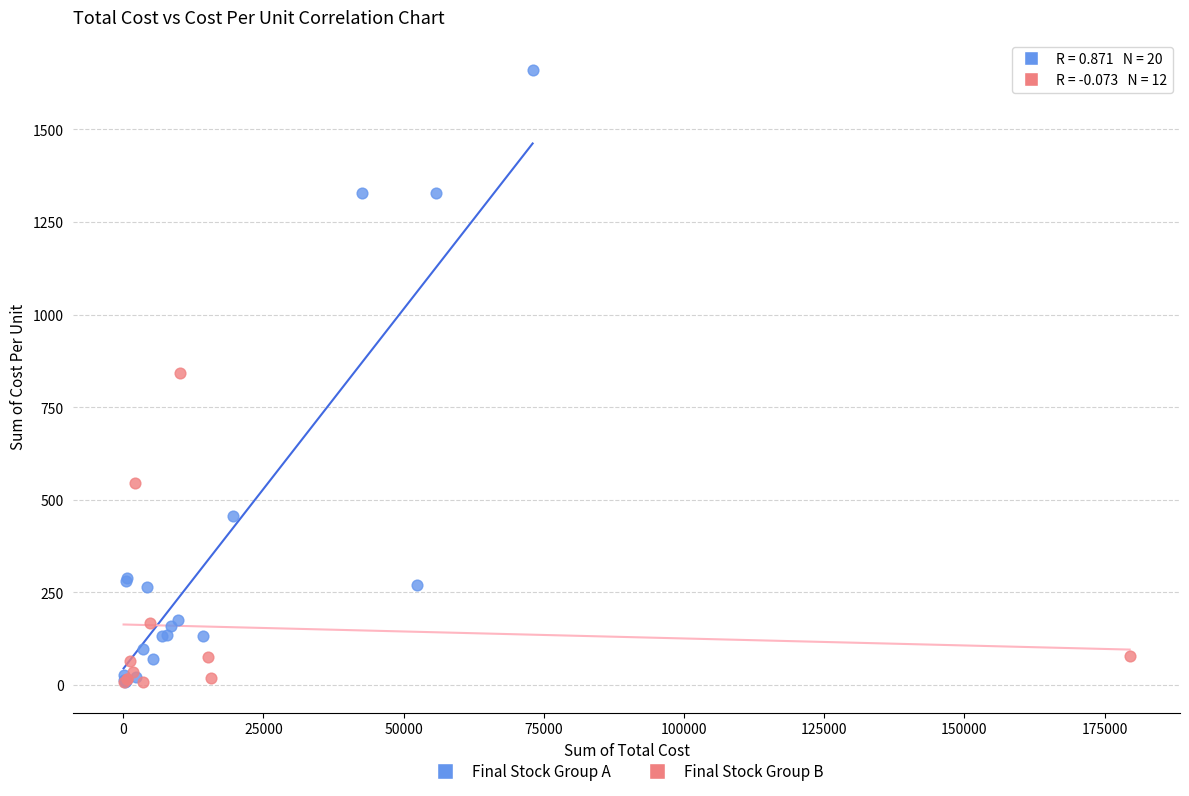

Which series has the widest spread of Y values?

Final Stock Group A